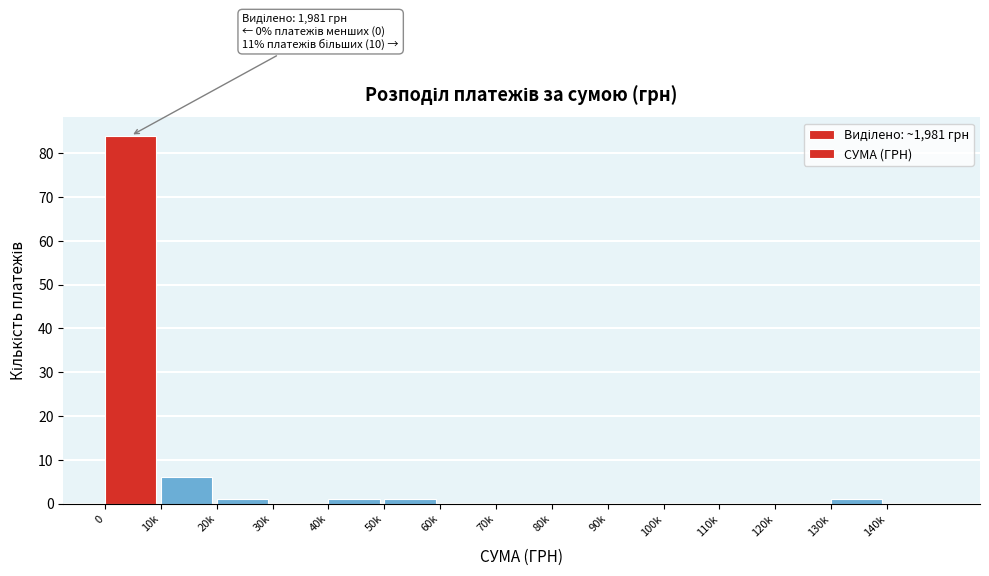

Reading left to right, extract all data points from this chart.

0=84	10k=6	20k=1	30k=0	40k=1	50k=1	60k=0	70k=0	80k=0	90k=0	100k=0	110k=0	120k=0	130k=1	140k=0